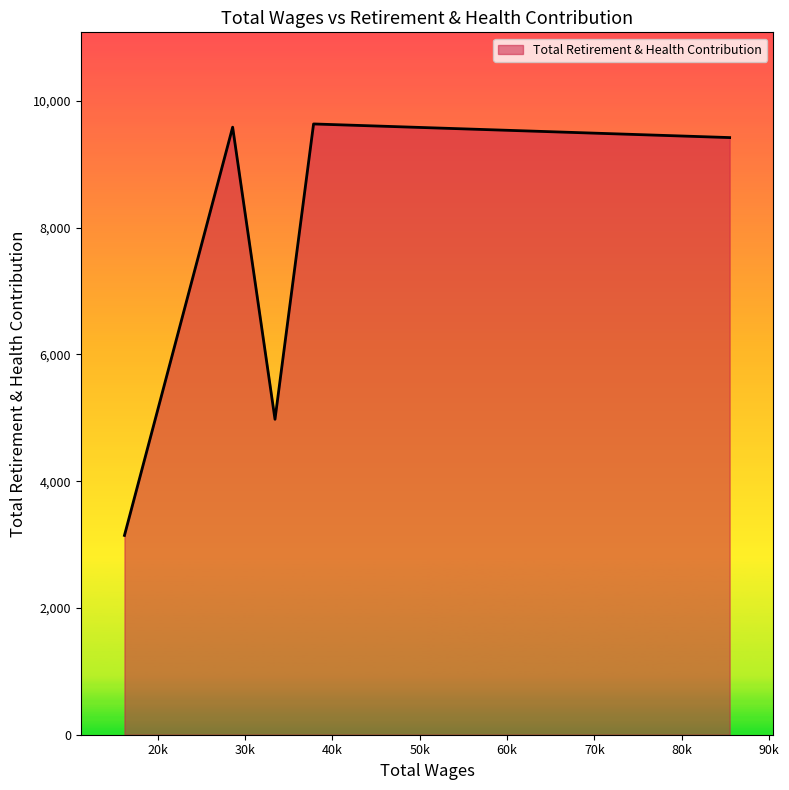

What is the difference between the maximum and second lowest values?

4659